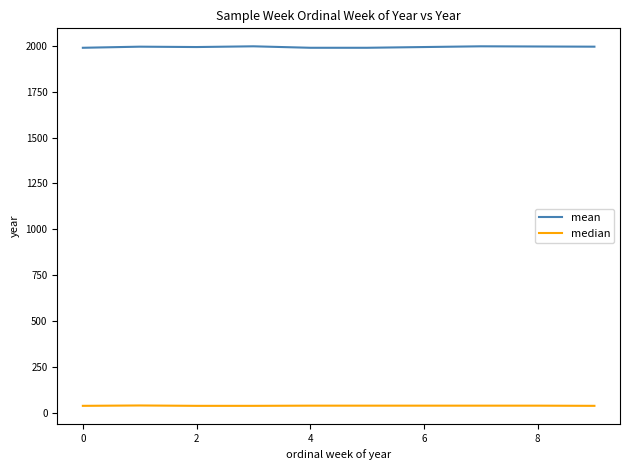

Does the chart display data point markers on the line(s)?

No